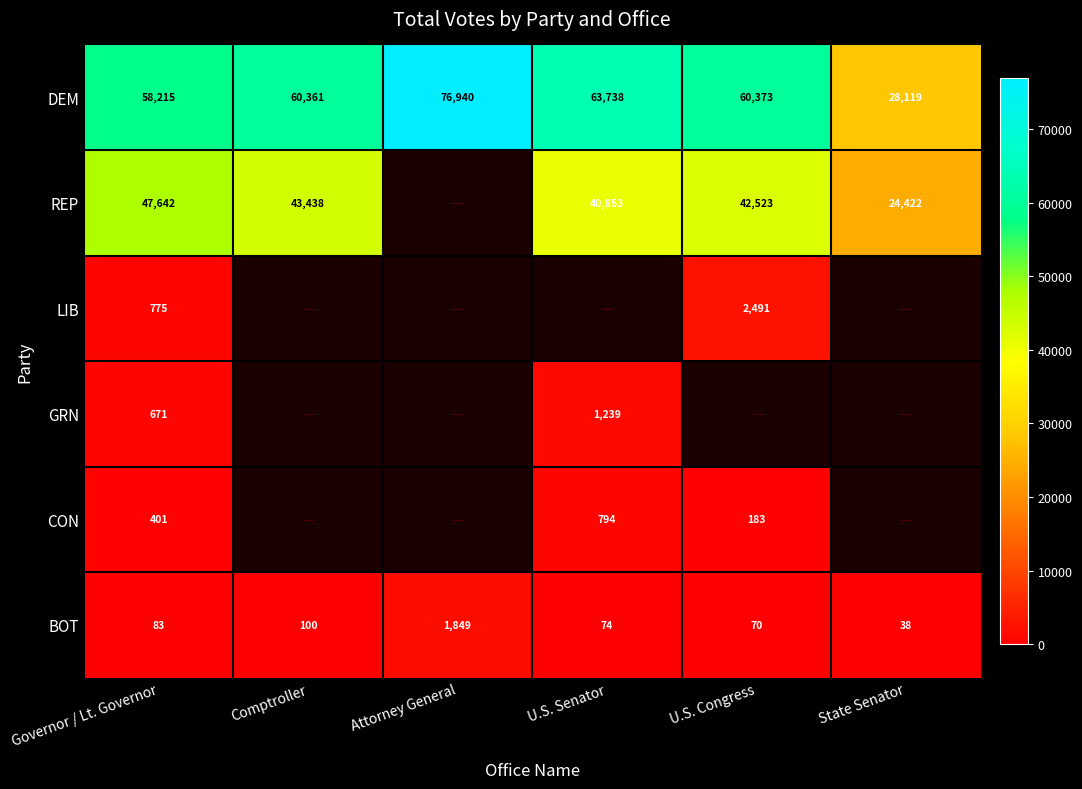

Rank the categories by BOT value from lowest to highest.

State Senator, U.S. Congress, U.S. Senator, Governor / Lt. Governor, Comptroller, Attorney General